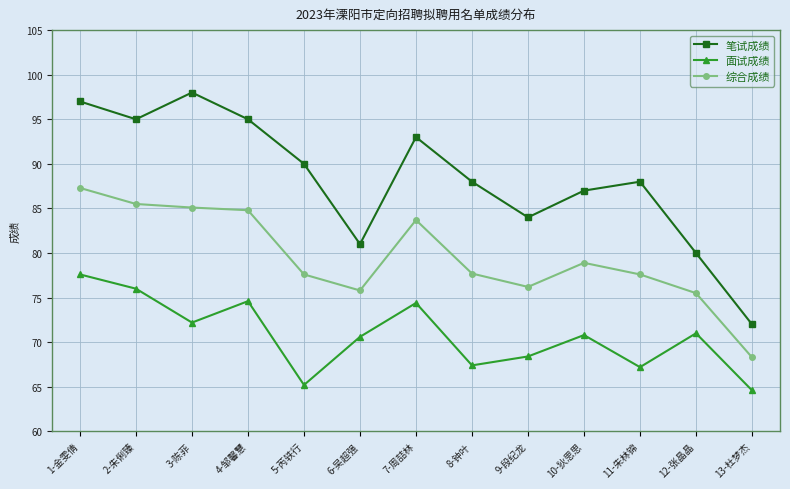

Where is the first local minimum for 面试成绩?

3-陈菲